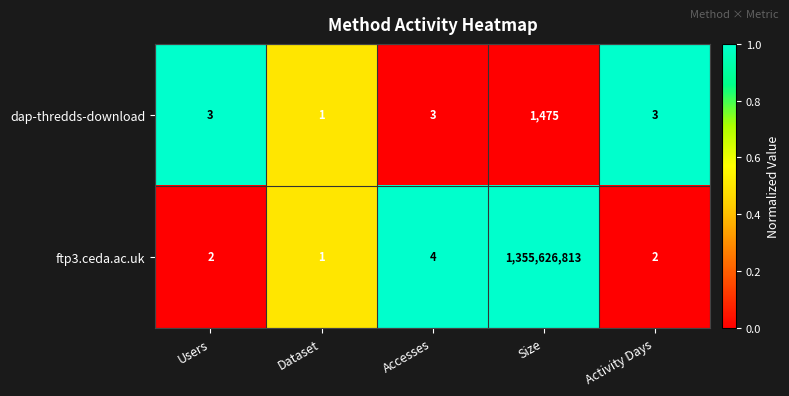

What is the highest value of the dap-thredds-download series?

1475